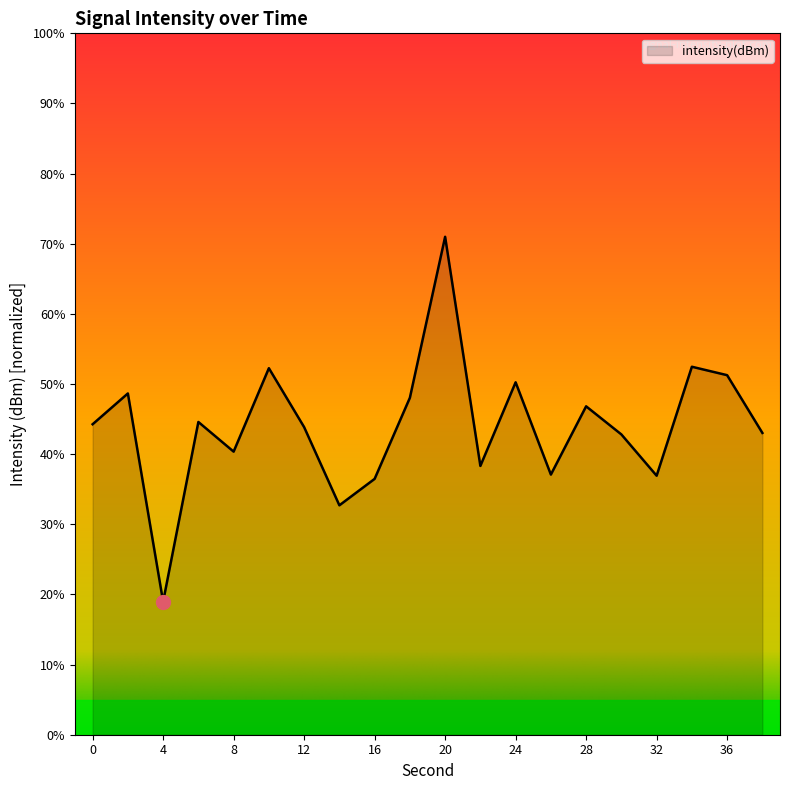

What is the difference between the maximum and minimum values?

52.0